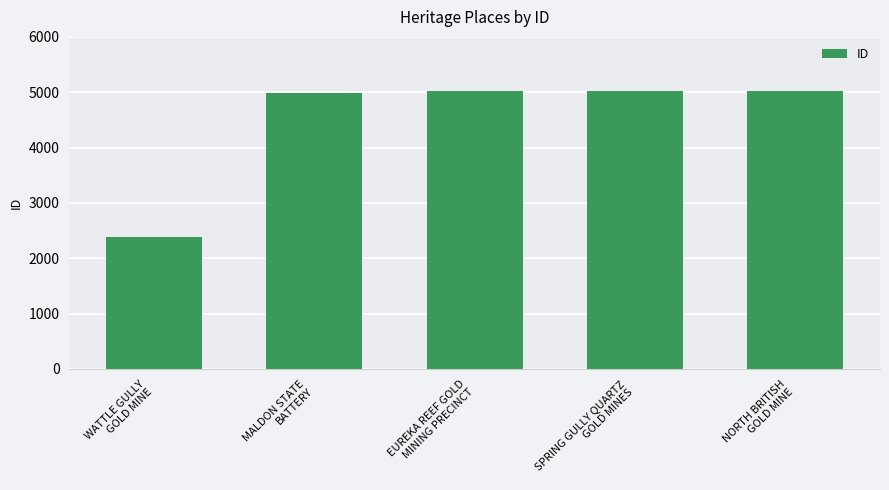

What is the difference between the maximum and minimum values?

2640